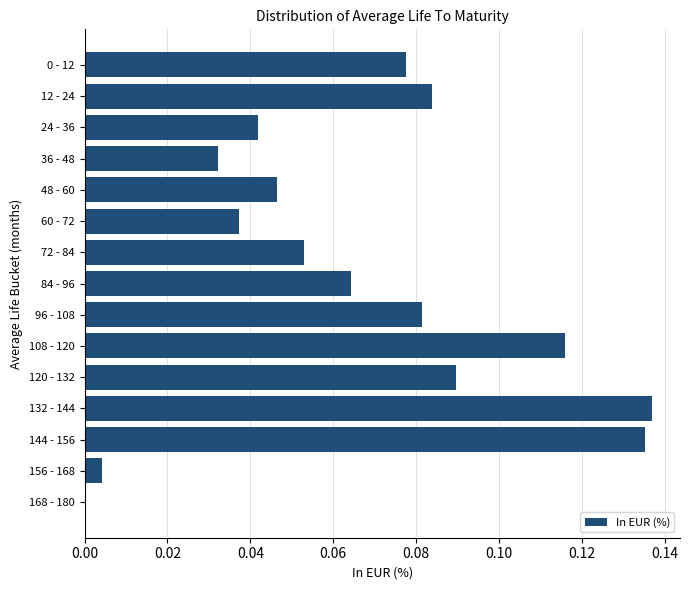

At which label is the value closest to 0?

168 - 180